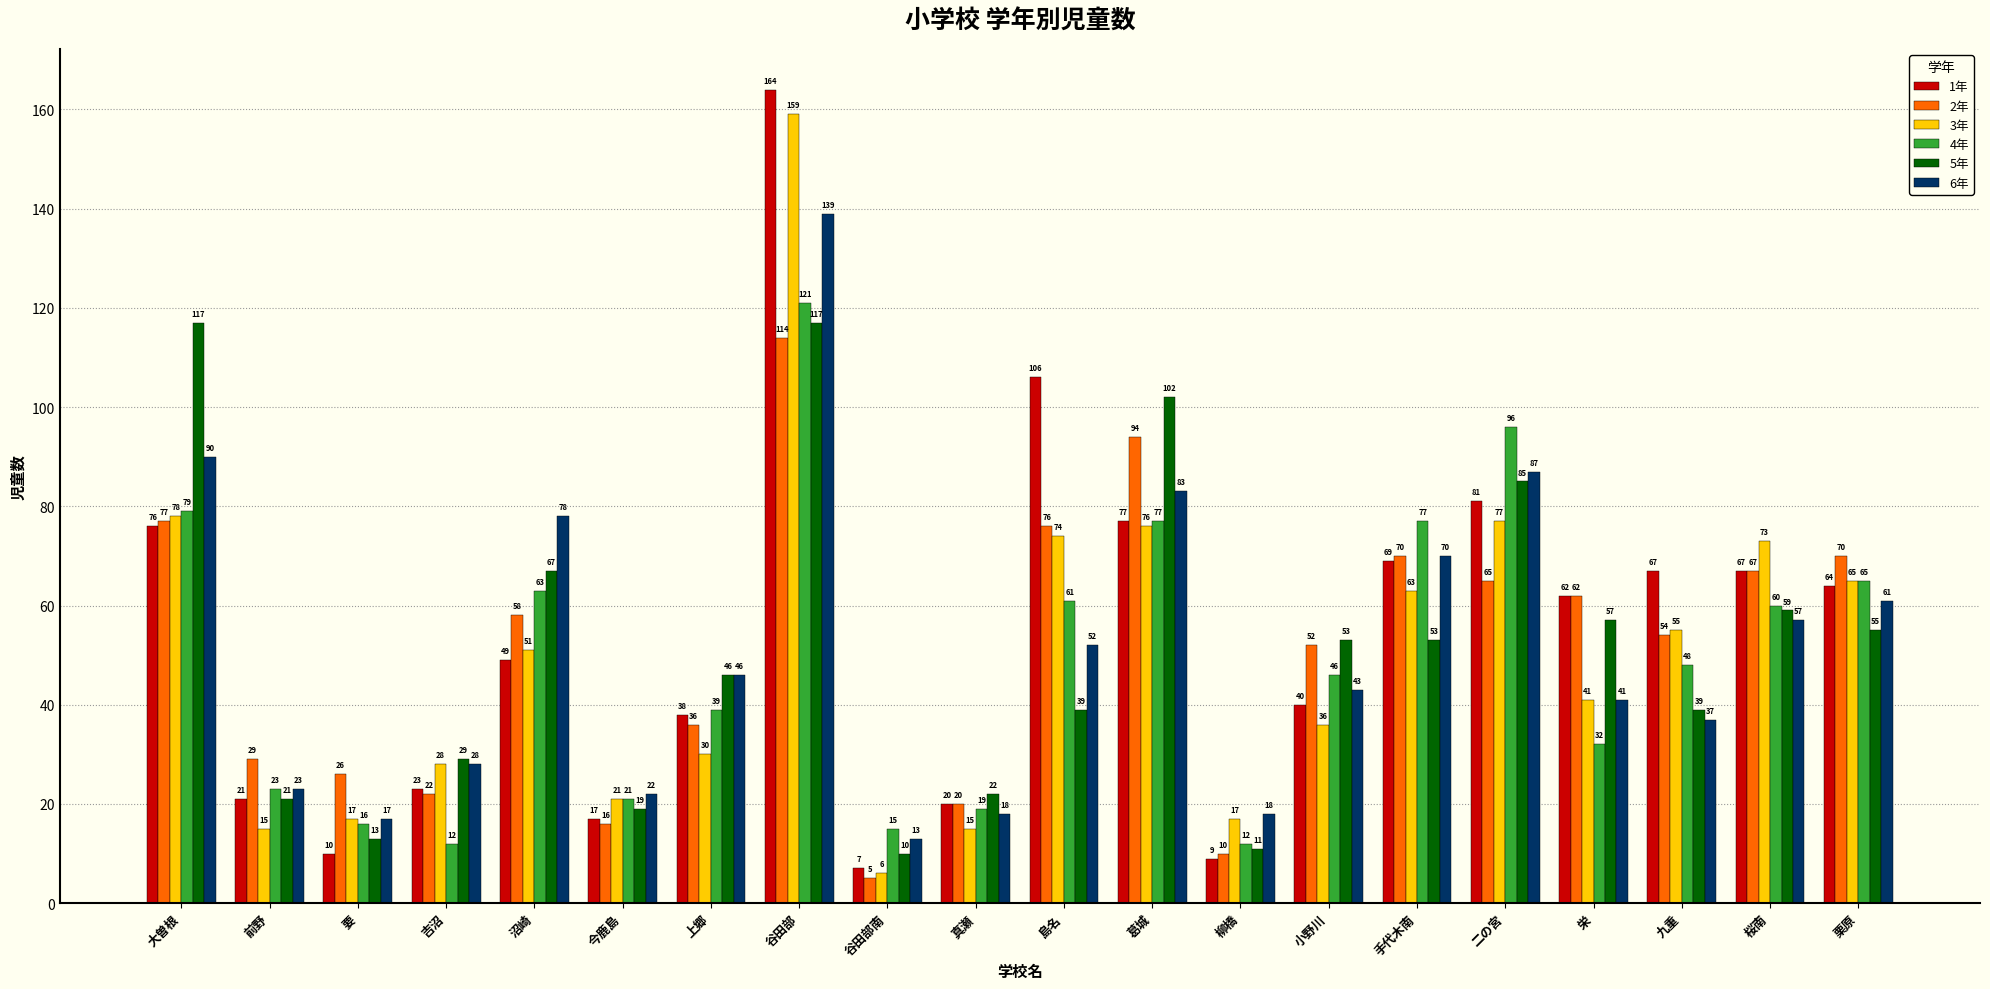

At which category is the sum across all series the highest?

谷田部